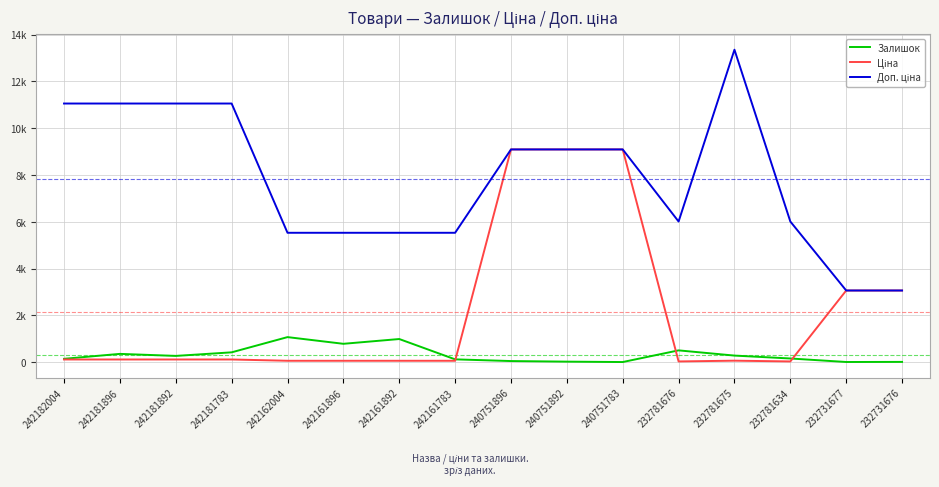

Between 240751896 and 232781676, which series saw the biggest shift?

Ціна